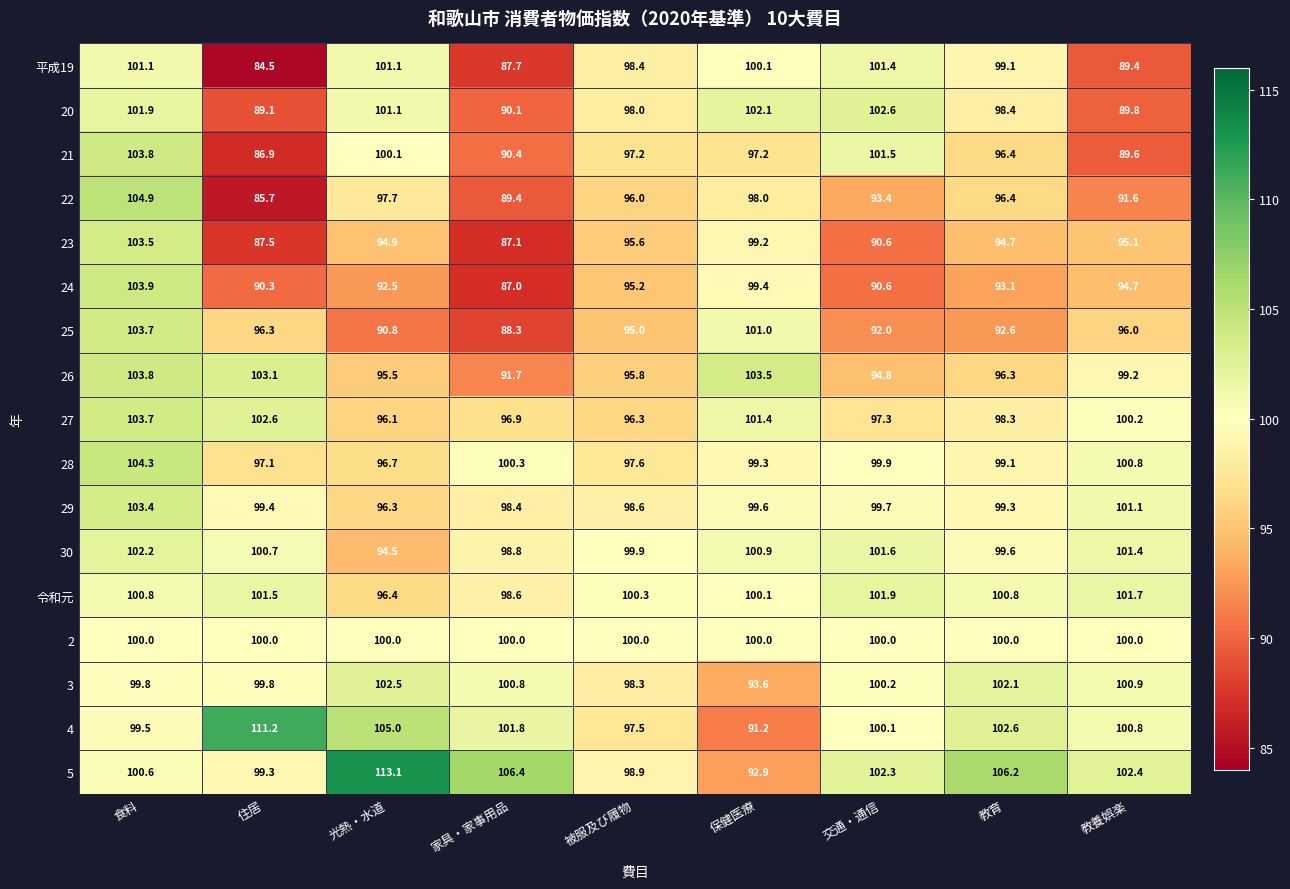

List the labels in order of 27 value, smallest first.

光熱・水道, 被服及び履物, 家具・家事用品, 交通・通信, 教育, 教養娯楽, 保健医療, 住居, 食料